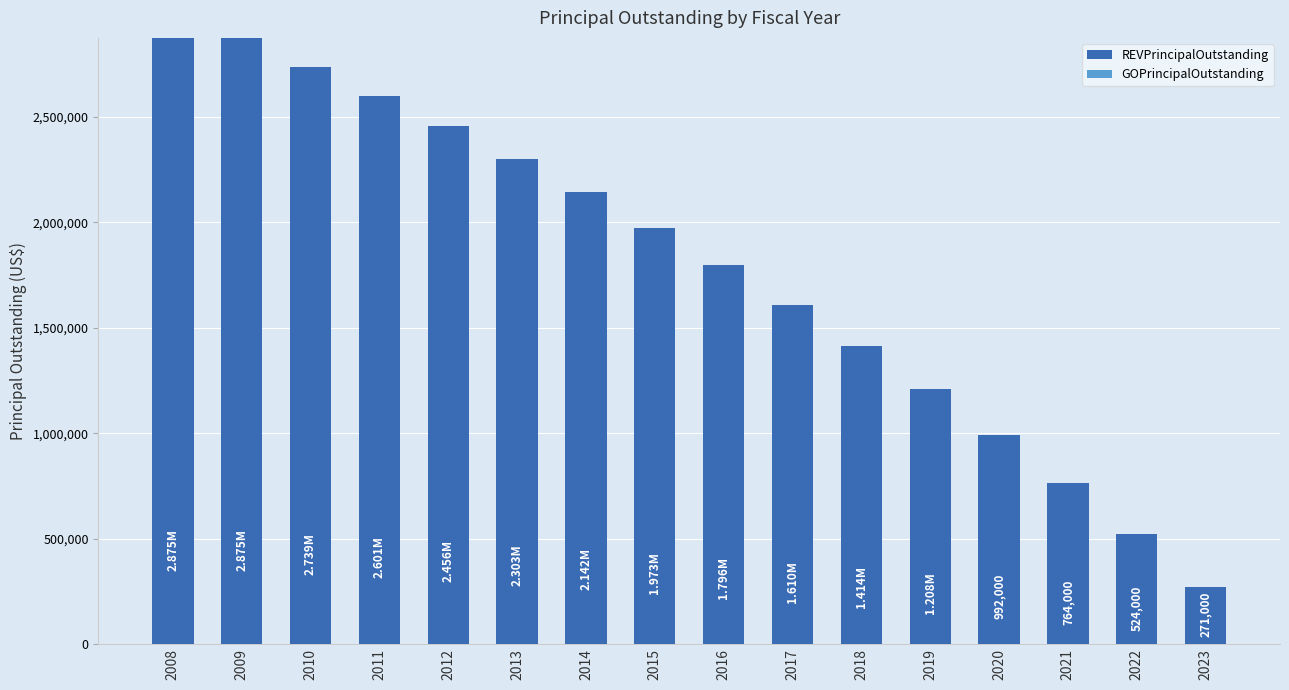

What is the difference between the maximum and minimum values?

2604000